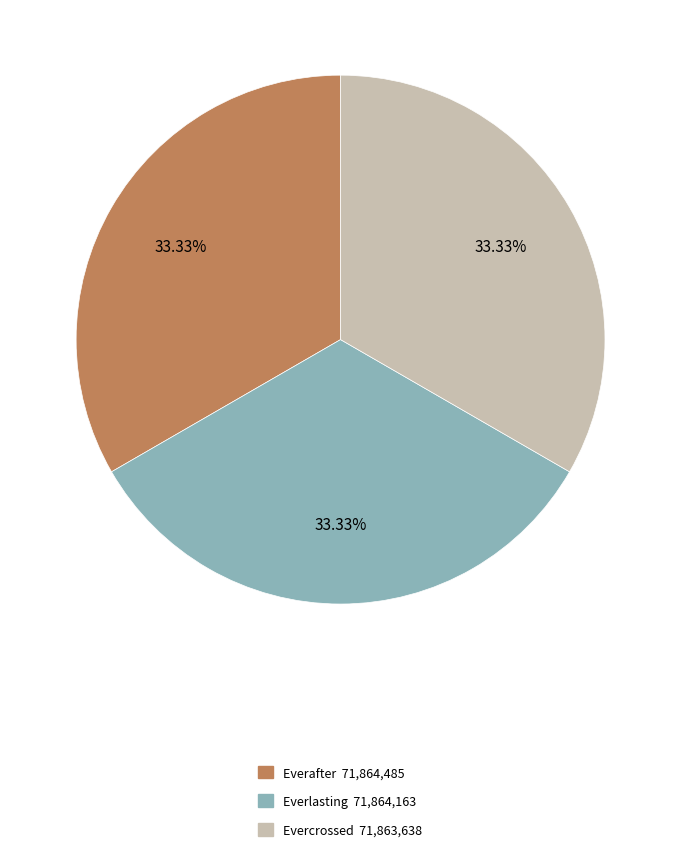

Is there any slice that represents more than half of the pie?

No